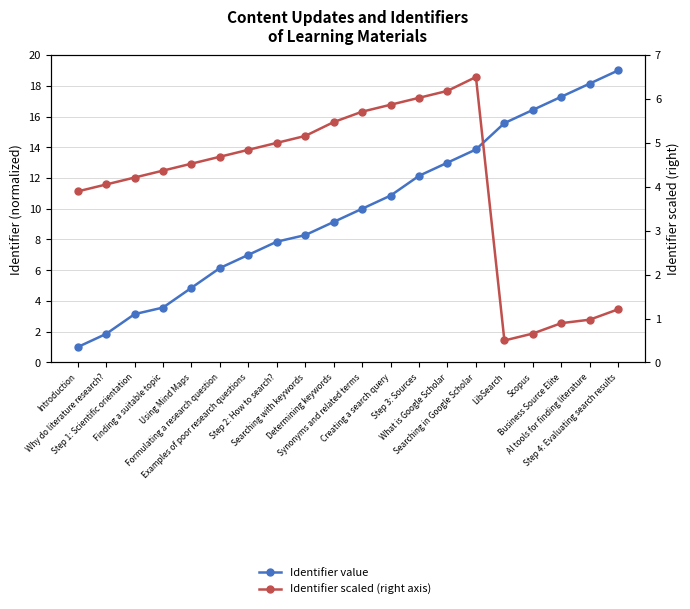

How many categories are shown in the chart?

20